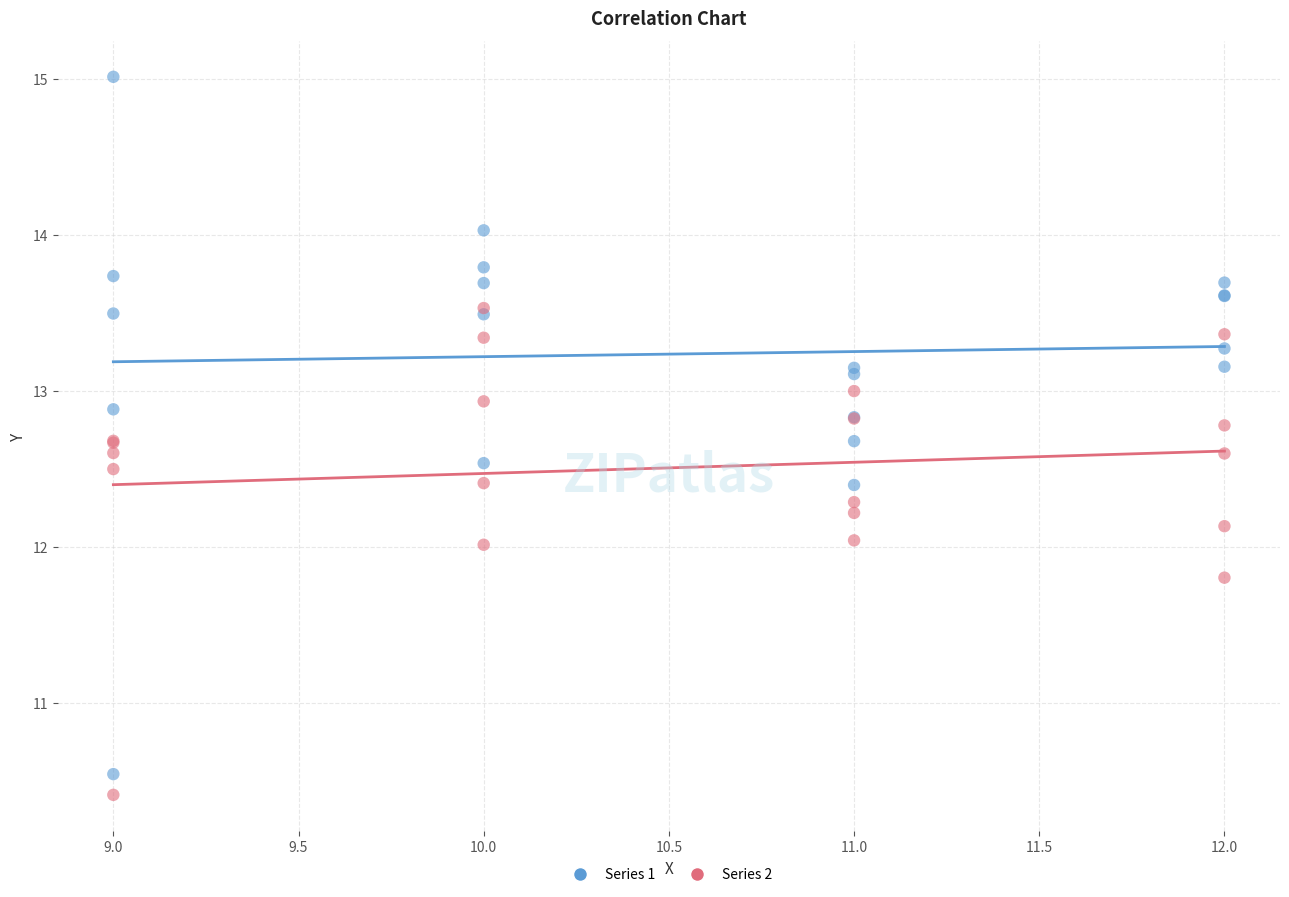

In the Series 2 series, what Y value is closest to 11?

10.4